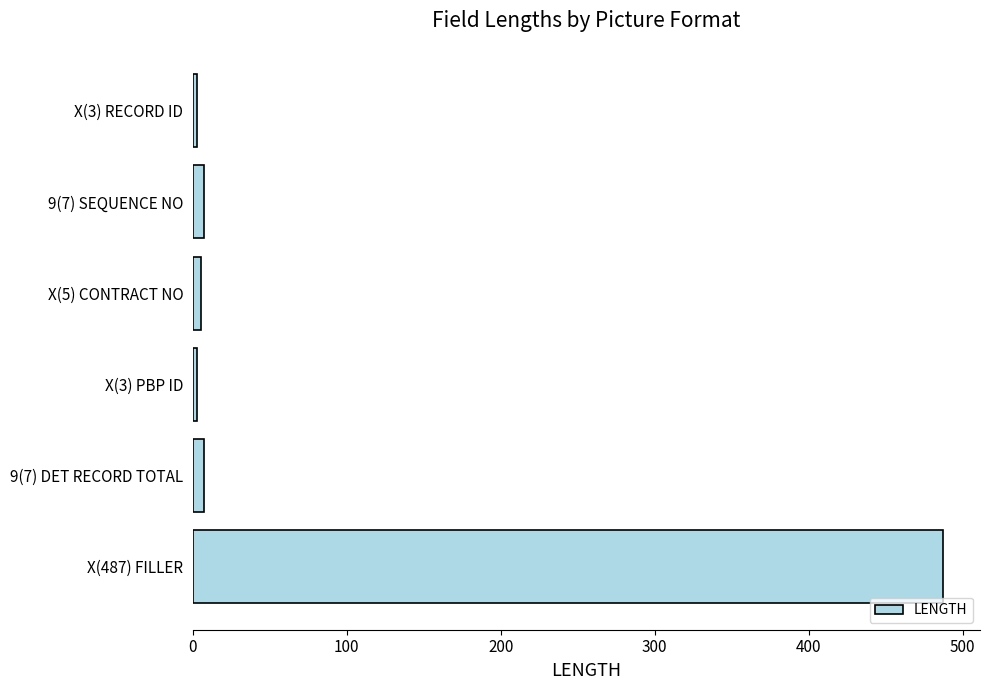

What is the difference between the maximum and minimum values?

484